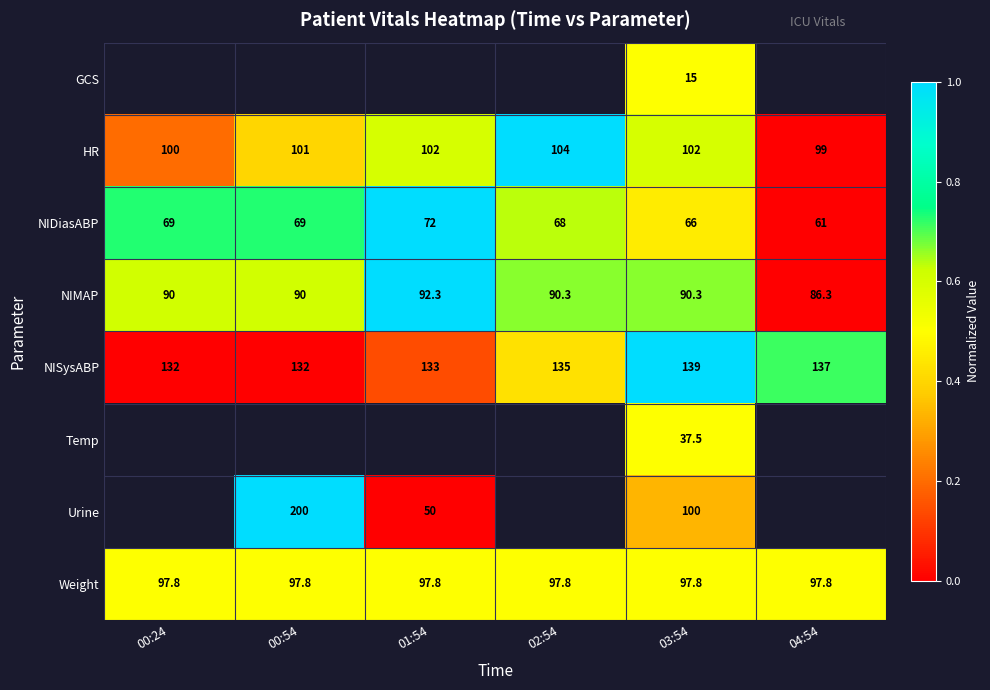

At which category is the sum across all series the highest?

03:54